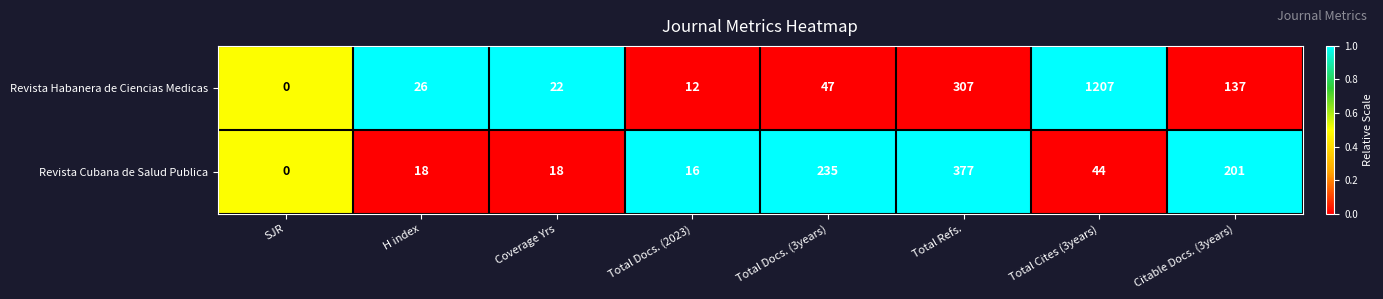

At which label does Revista Cubana de Salud Publica first exceed 44?

Total Docs. (3years)